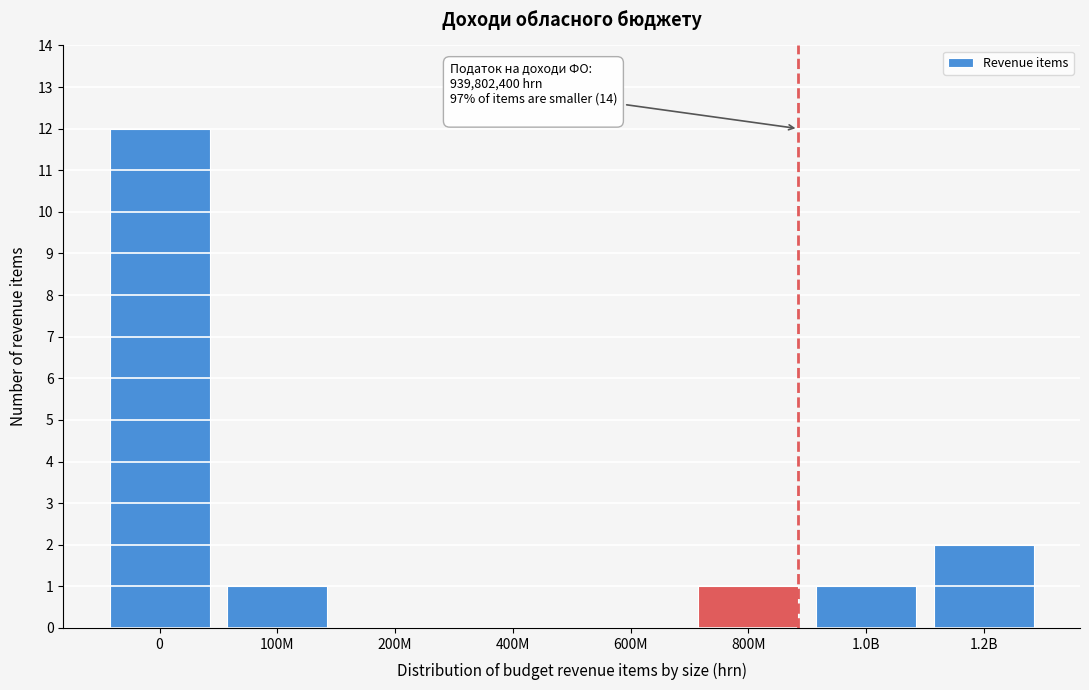

Reading left to right, what are all the values shown in this chart?

0=12	100M=1	200M=0	400M=0	600M=0	800M=1	1.0B=1	1.2B=2